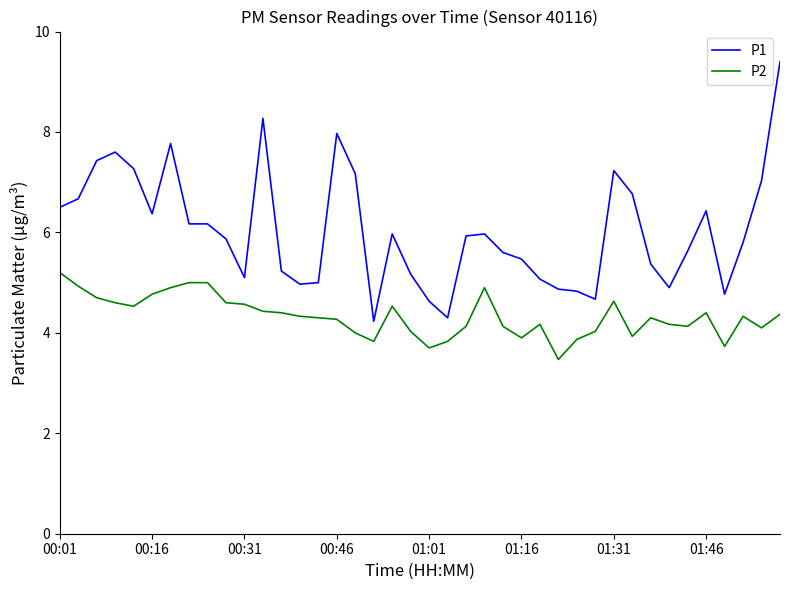

What is the sum of all P1 values?

241.6